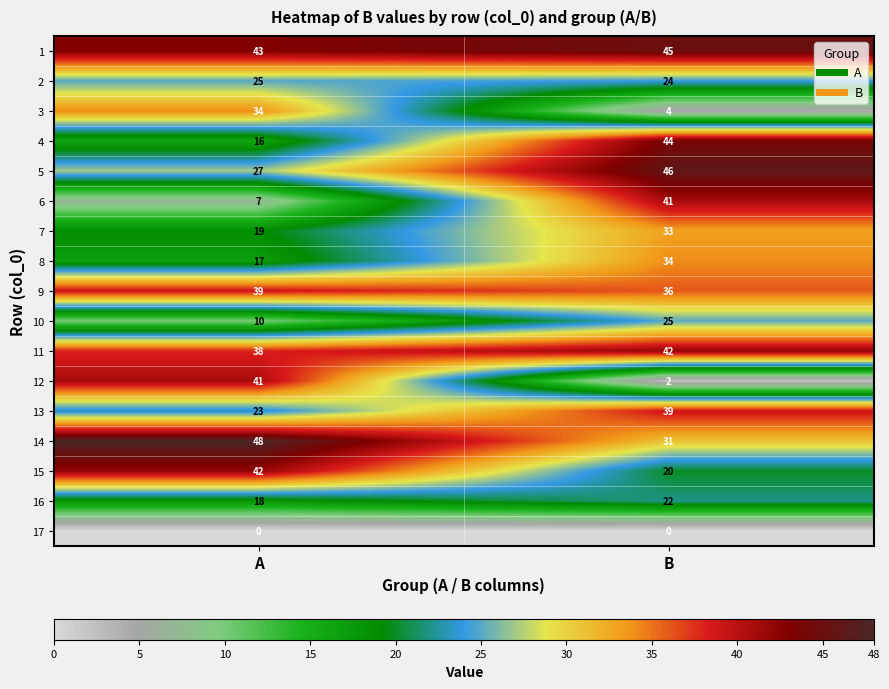

What is the greatest value displayed?

48